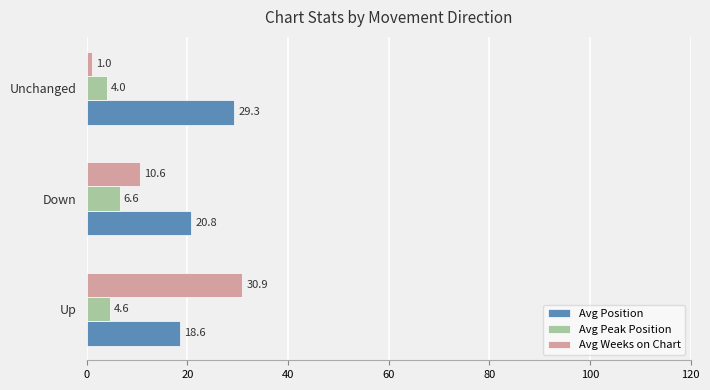

How many values in the Avg Position series exceed 20?

2